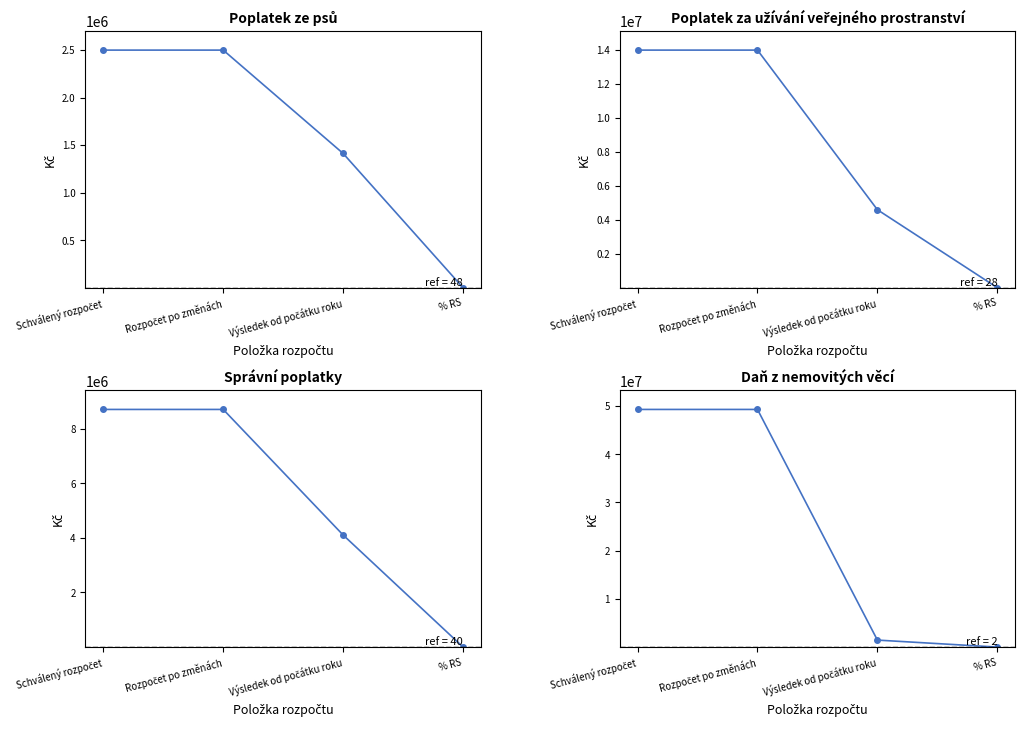

Which series changed the most between Výsledek od počátku roku and % RS?

Poplatek za užívání veřejného prostranství